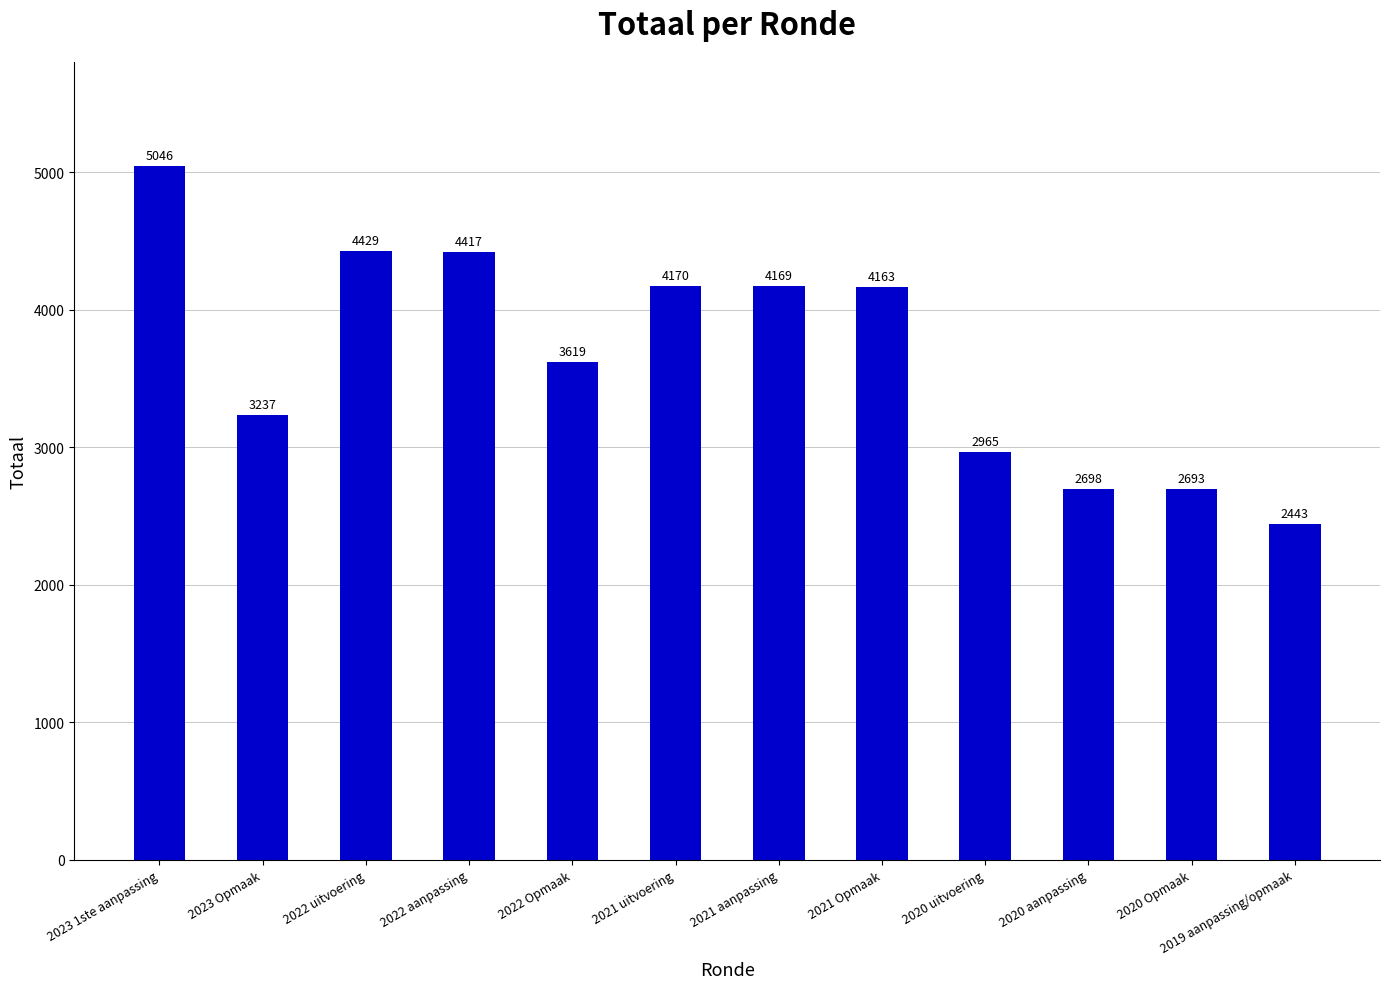

The value at 2022 Opmaak is 3619. True or false?

True